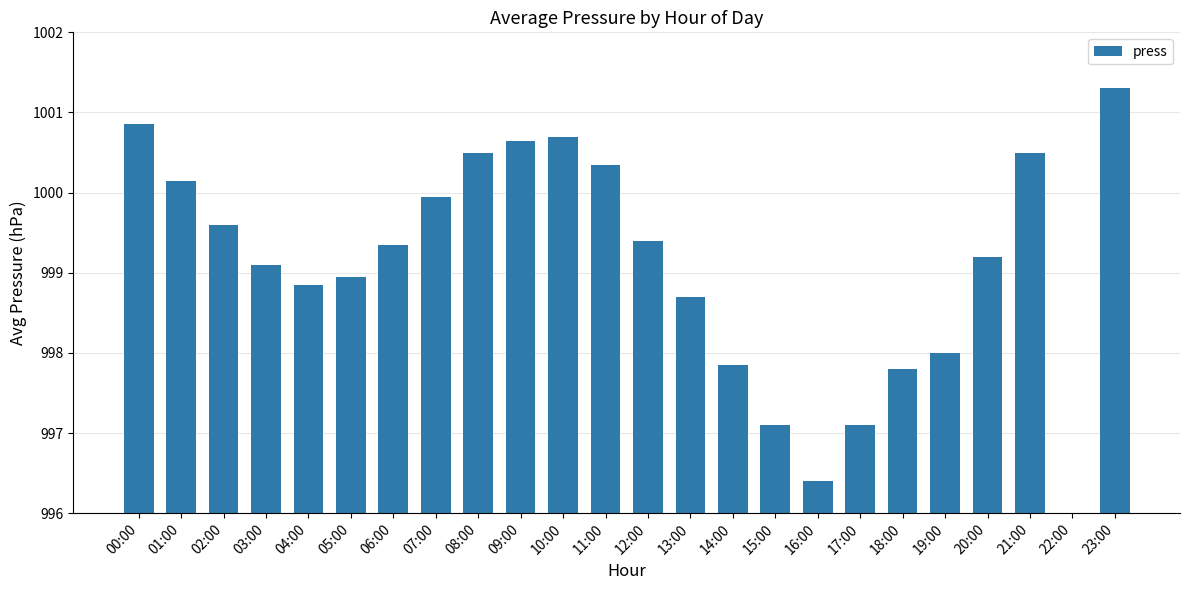

How many bars are there in total?

24